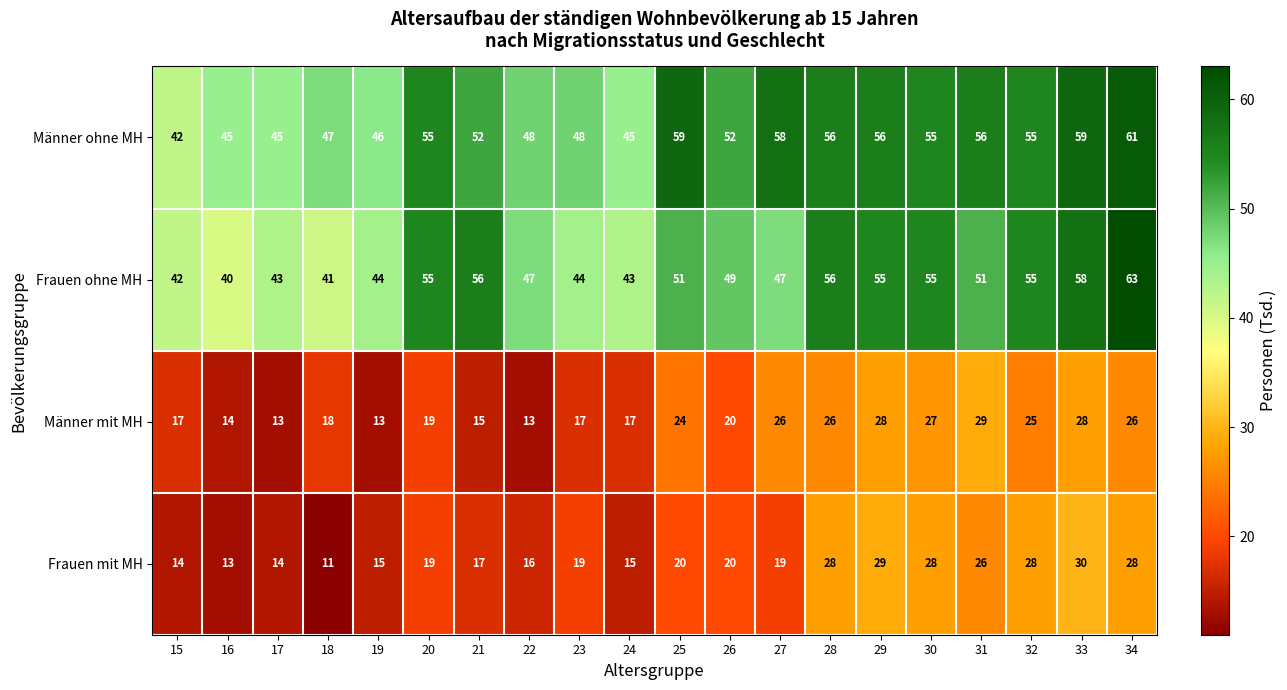

Which series has the largest total across all categories?

Männer ohne MH